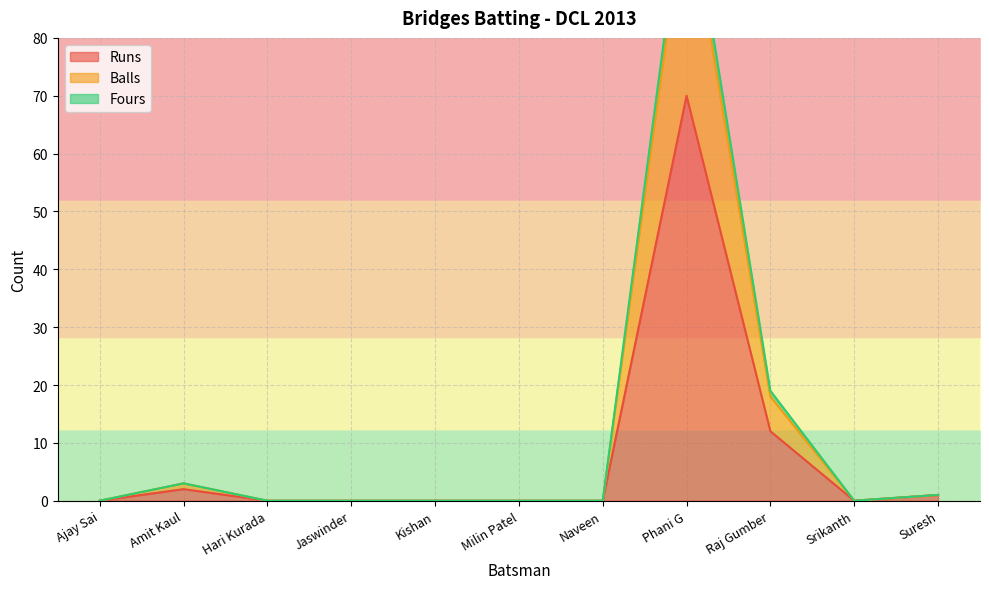

True or false: Runs has a value of 0 at Kishan.

True